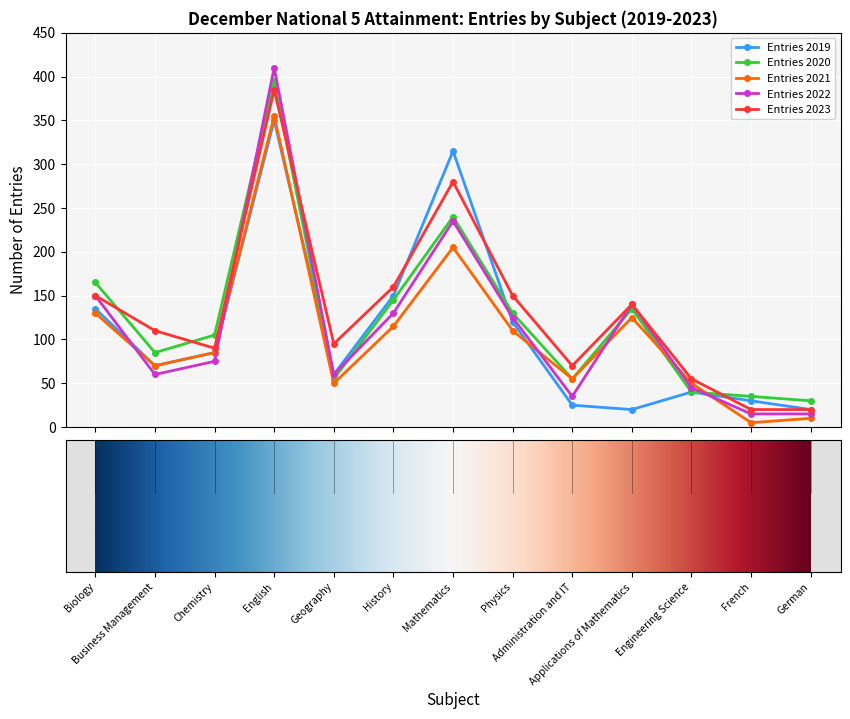

Reading left to right, what are all the values shown in this chart?

Entries 2019: 135	70	85	350	60	150	315	120	25	20	40	30	20
Entries 2020: 165	85	105	395	55	145	240	130	55	135	40	35	30
Entries 2021: 130	70	85	355	50	115	205	110	55	125	50	5	10
Entries 2022: 150	60	75	410	60	130	235	125	35	140	45	15	15
Entries 2023: 150	110	90	385	95	160	280	150	70	140	55	20	20